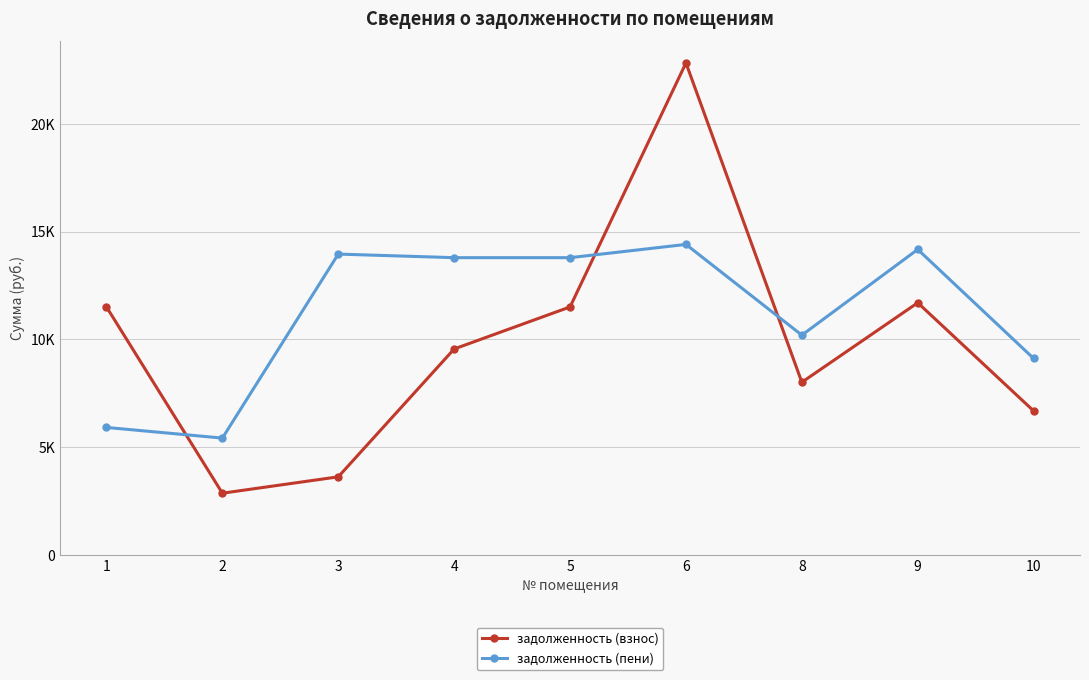

True or false: задолженность (взнос) has a value of 3724.9 at 2.

False